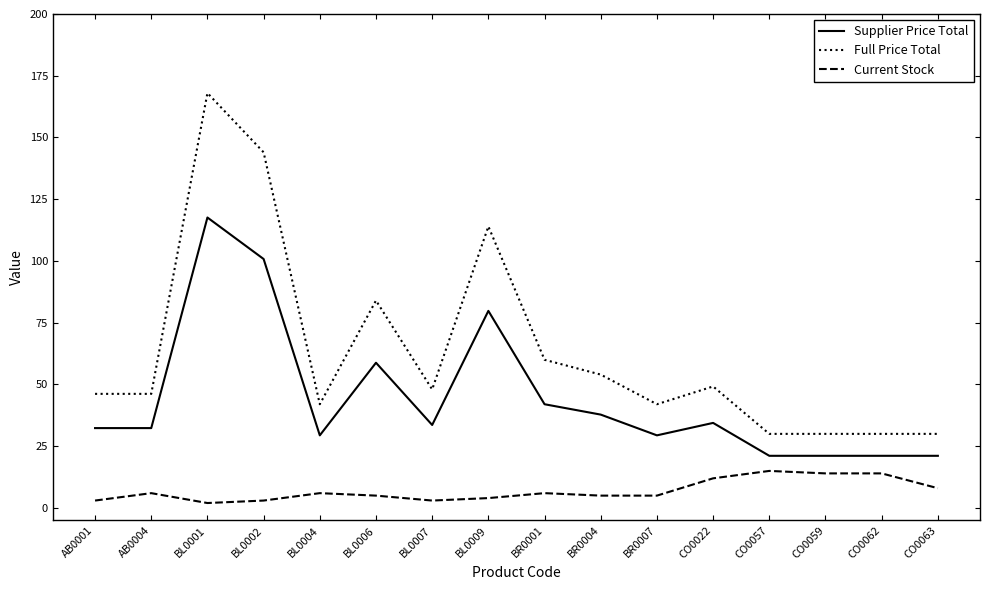

Which series changed the most between CO0022 and CO0059?

Full Price Total